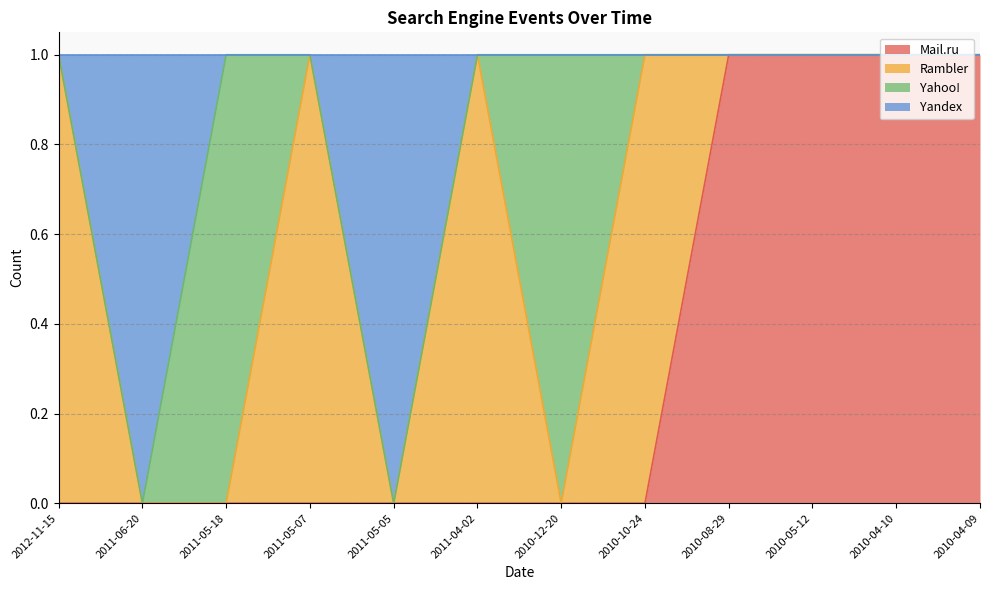

What is the sum of the Yandex values at 2011-06-20 and 2010-12-20?

1